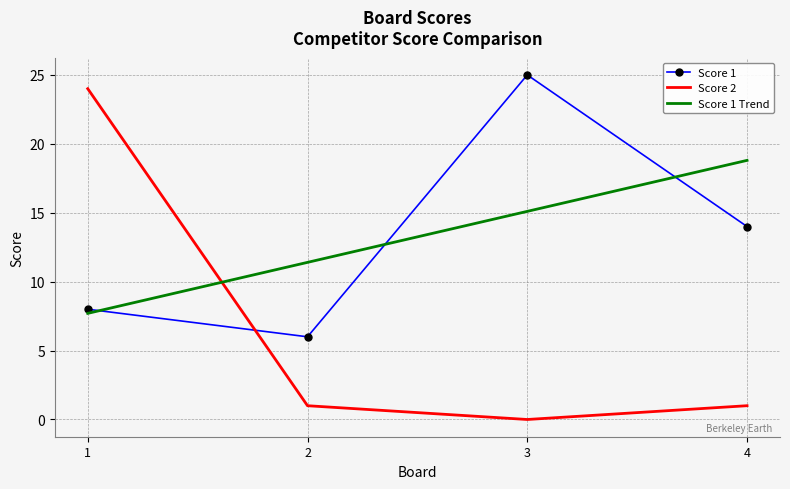

List the labels in order of Score 1 Trend value, smallest first.

1, 2, 3, 4